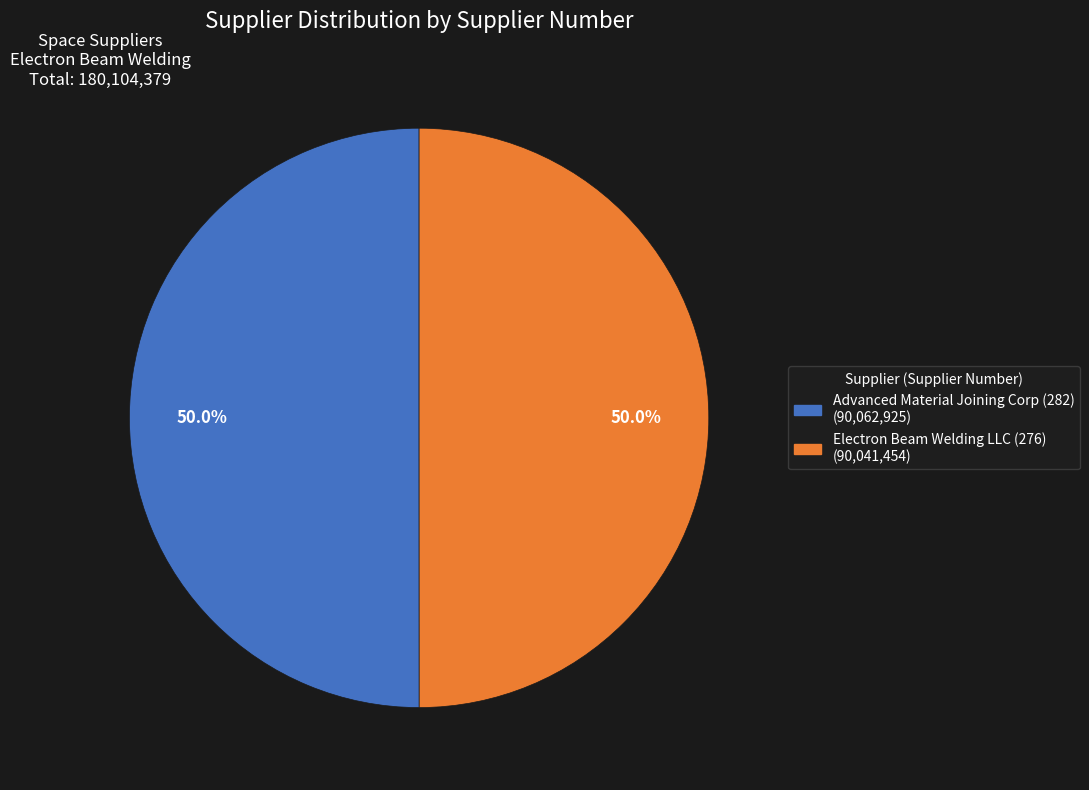

Count the number of slices in the pie.

2